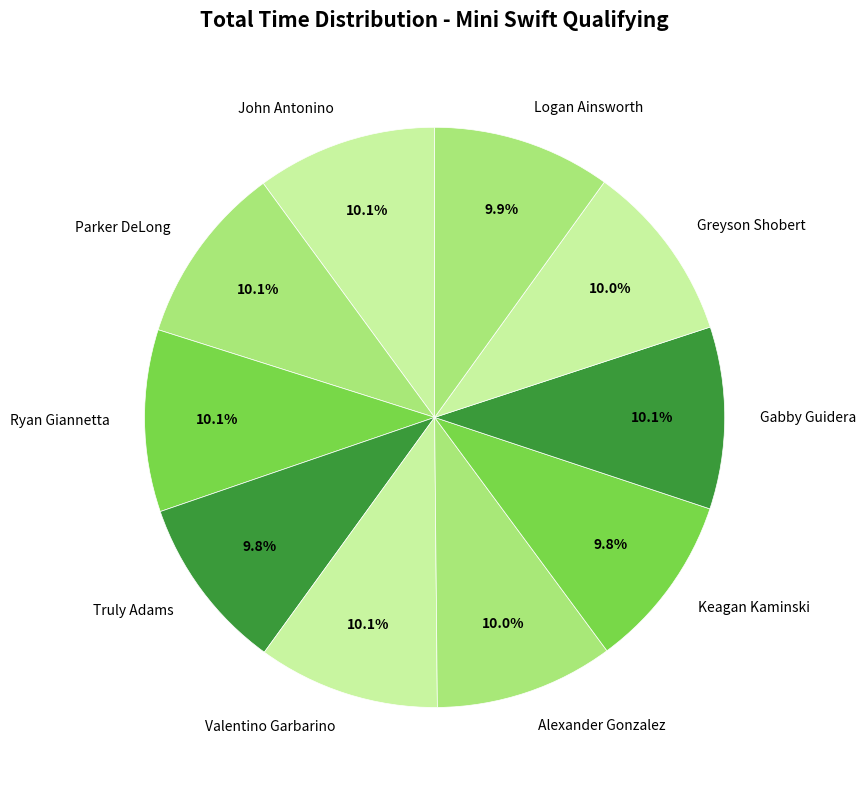

Count the number of slices in the pie.

10